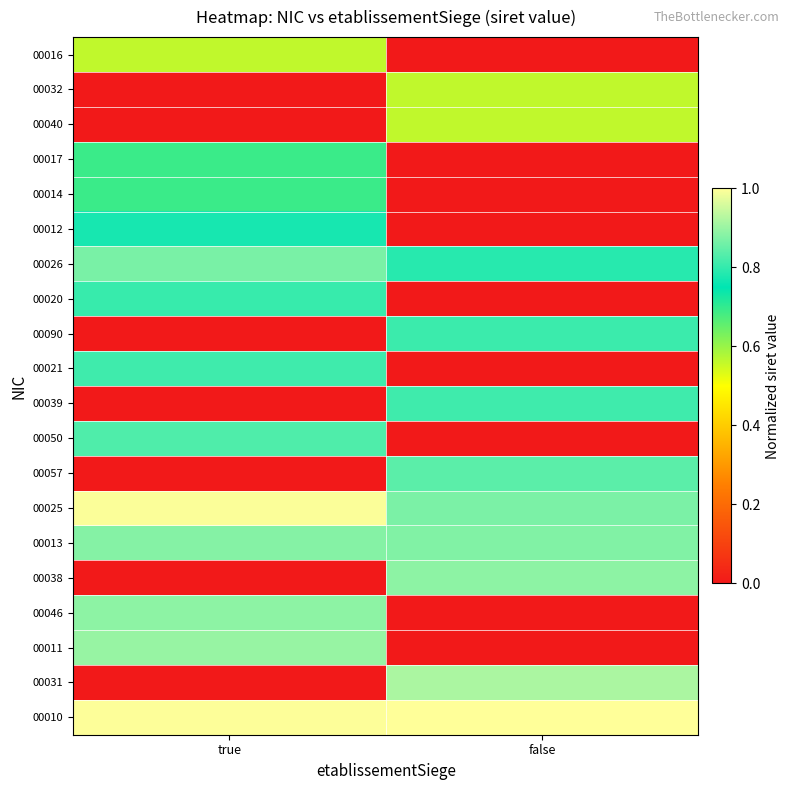

Reading left to right, list all the values displayed in this chart.

00016: true=0.6	false=0.0
00032: true=0.0	false=0.6
00040: true=0.0	false=0.6
00017: true=0.7	false=0.0
00014: true=0.7	false=0.0
00012: true=0.8	false=0.0
00026: true=0.9	false=0.8
00020: true=0.8	false=0.0
00090: true=0.0	false=0.8
00021: true=0.8	false=0.0
00039: true=0.0	false=0.8
00050: true=0.8	false=0.0
00057: true=0.0	false=0.8
00025: true=1.0	false=0.9
00013: true=0.9	false=0.9
00038: true=0.0	false=0.9
00046: true=0.9	false=0.0
00011: true=0.9	false=0.0
00031: true=0.0	false=0.9
00010: true=1.0	false=1.0